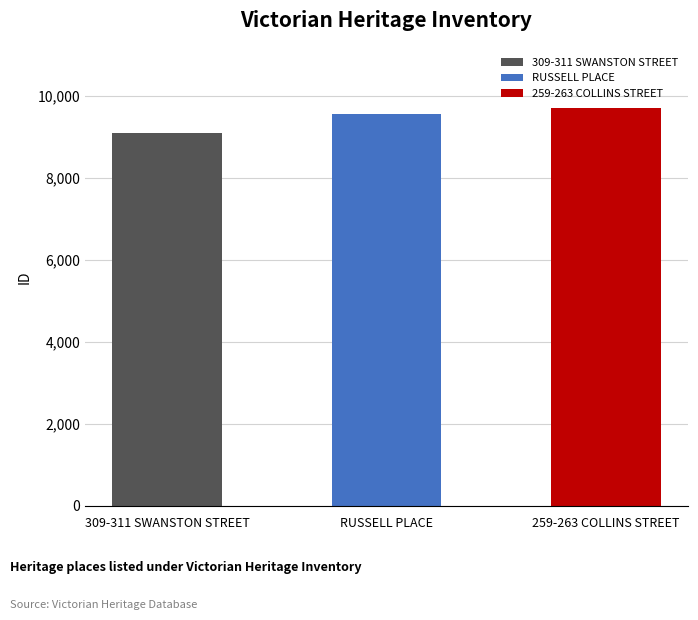

Where does the data first go above 9551?

259-263 COLLINS STREET